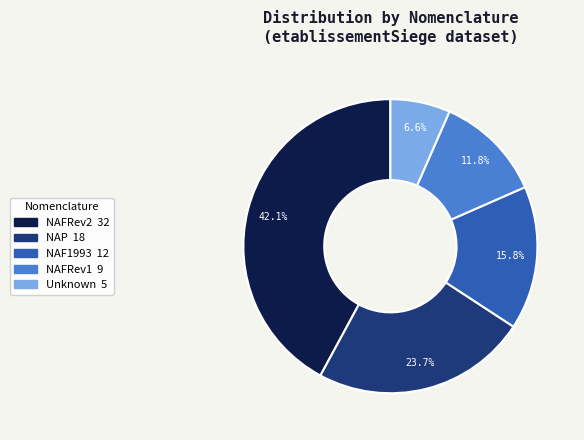

How many segments does this pie chart have?

5